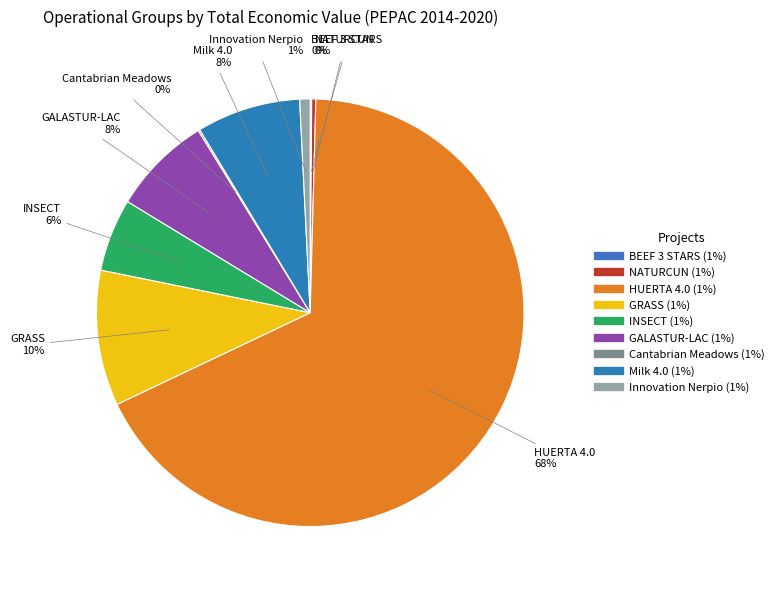

Between INSECT and GALASTUR-LAC, which is larger?

GALASTUR-LAC